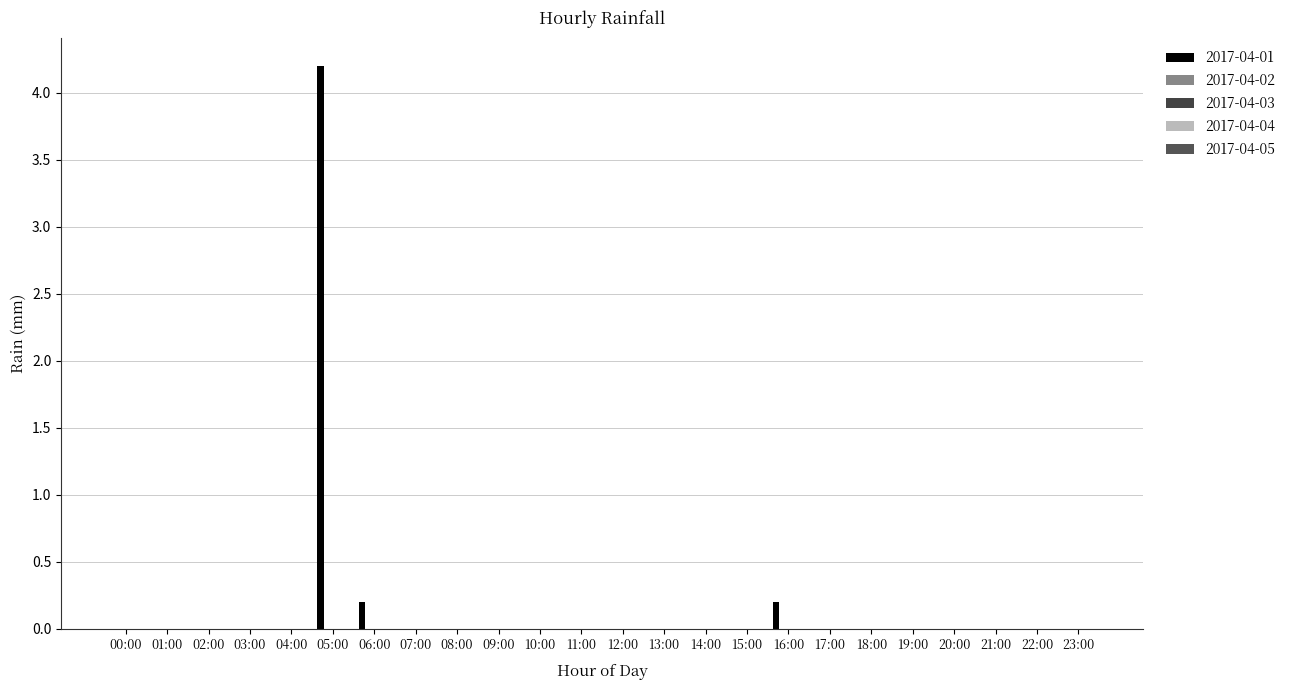

How many categories are shown in the chart?

24